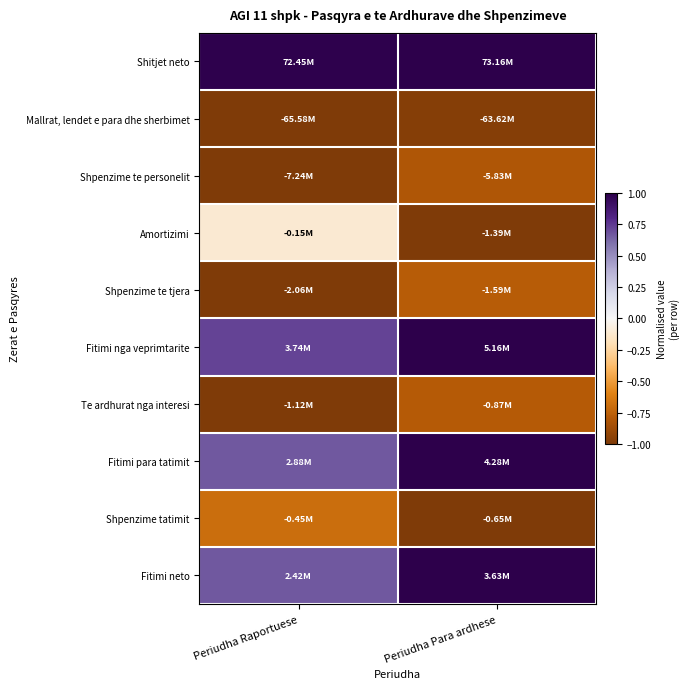

Rank the series by their maximum value, from lowest to highest.

Mallrat, lendet e para dhe sherbimet, Shpenzime te personelit, Te ardhurat nga interesi, Shpenzime te tjera, Shpenzime tatimit, Amortizimi, Shitjet neto, Fitimi nga veprimtarite, Fitimi para tatimit, Fitimi neto